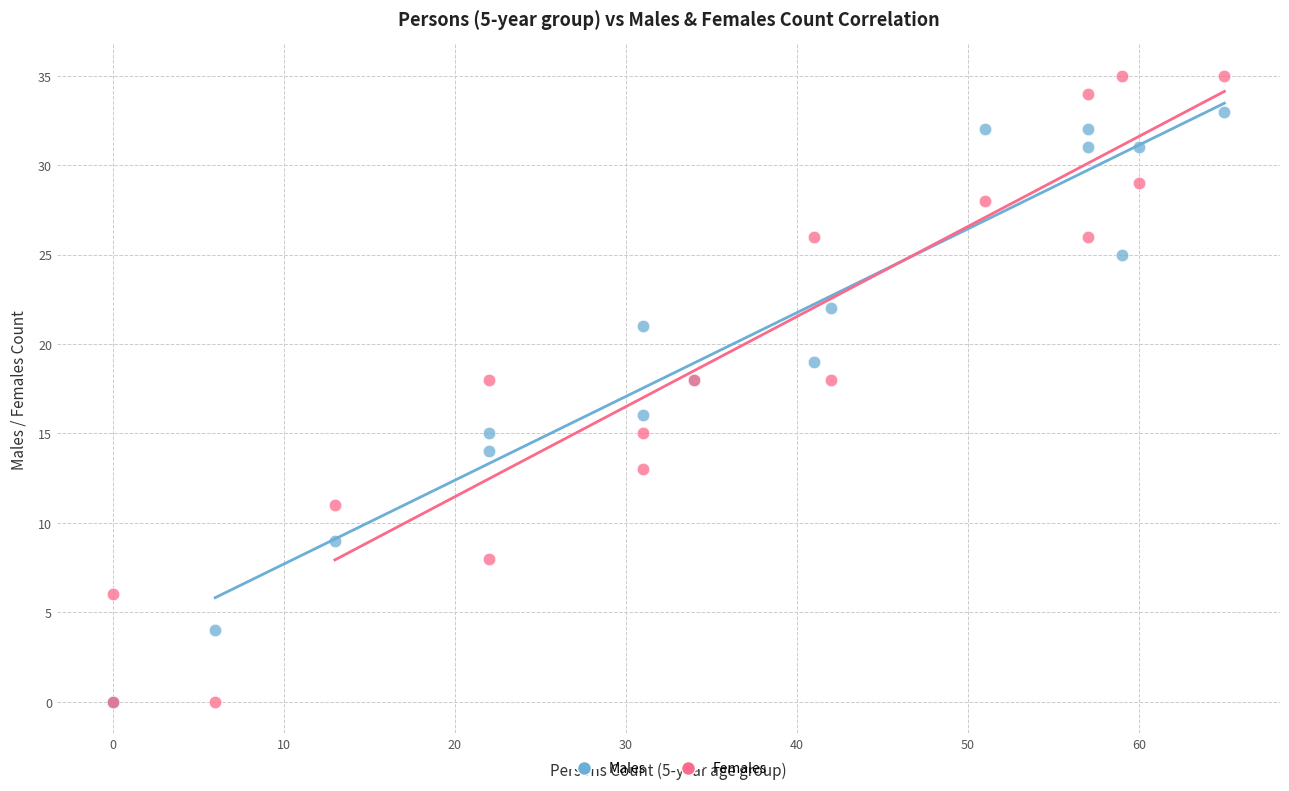

Which series has the largest Y range (max minus min)?

Females